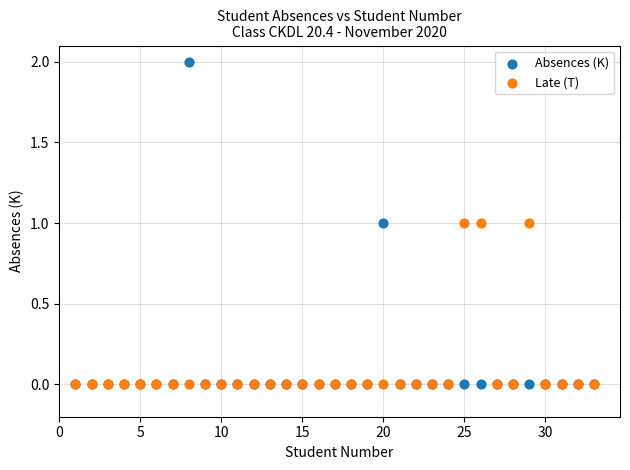

Which series has the largest Y range (max minus min)?

Absences (K)